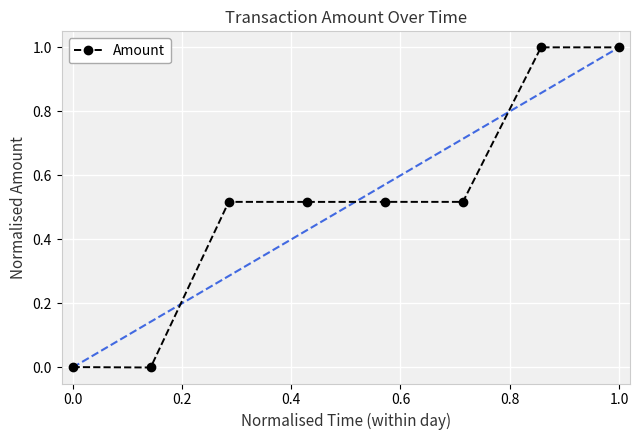

True or false: there are more than 0 points higher than both neighbors.

True